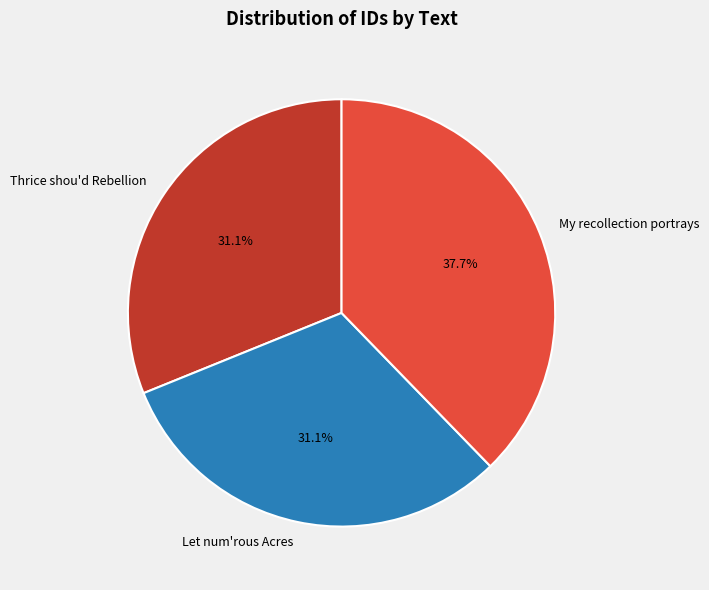

What percentage do Let num'rous Acres and My recollection portrays together represent?

68.9%